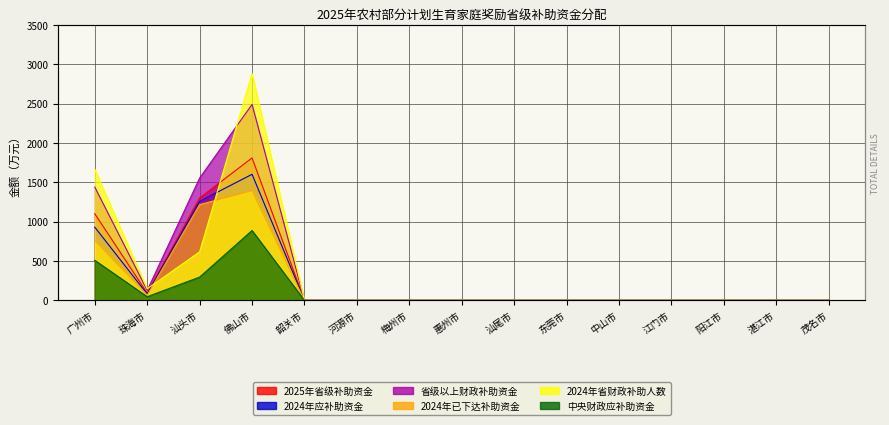

What is the average value of the 2024年应补助资金 series?

258.1